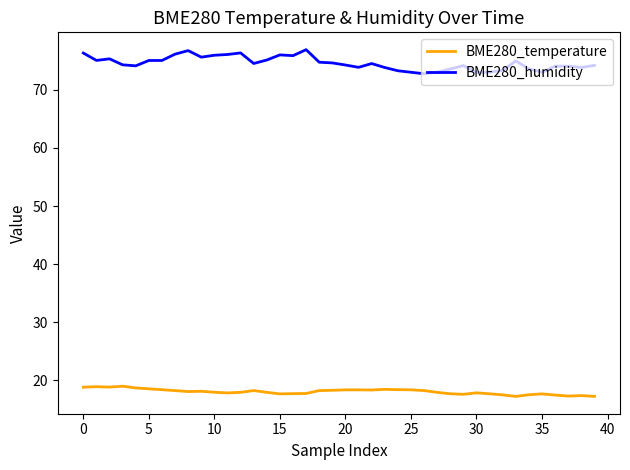

True or false: BME280_humidity and BME280_temperature intersect in this chart.

False